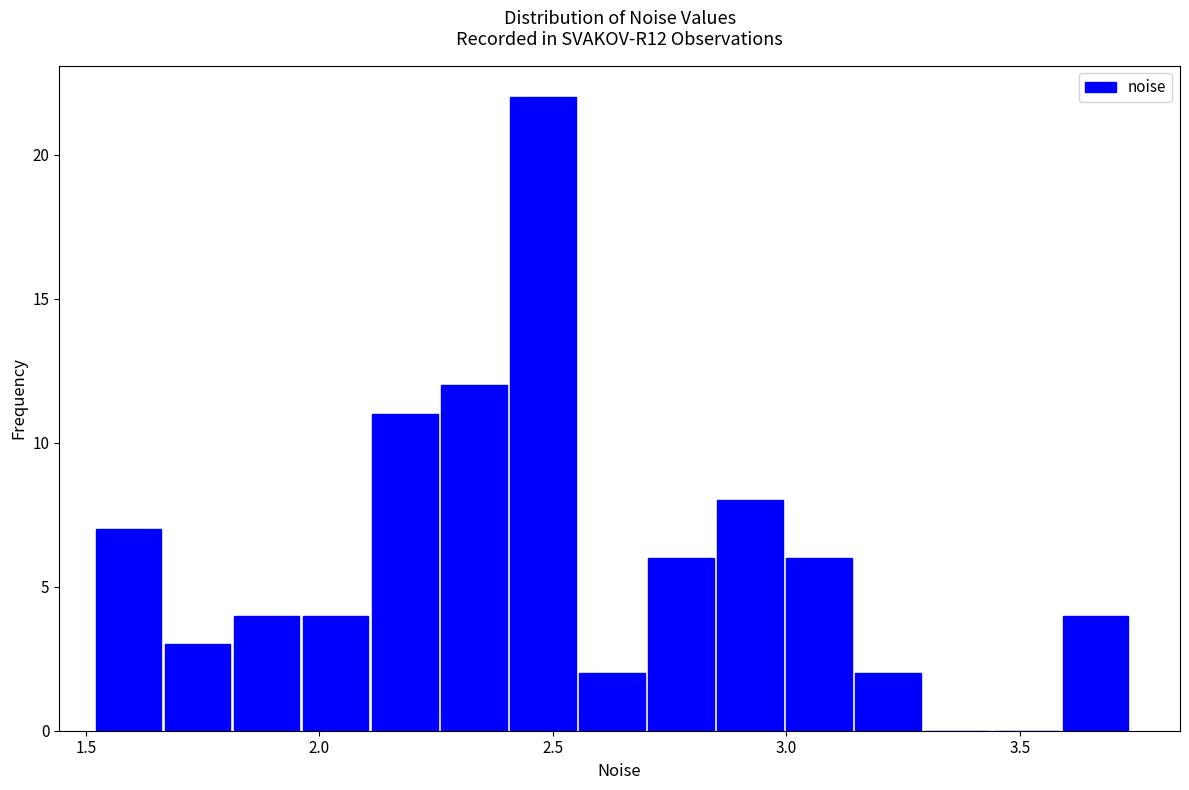

Read against the x-axis, roughly where is the centre of the tallest bar?

2.50